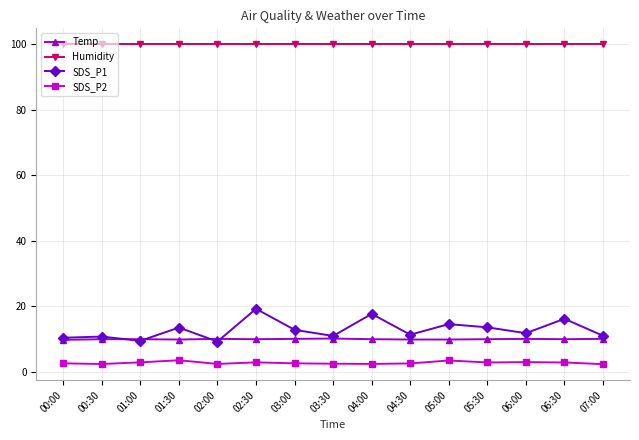

What is the label of the 3rd point from the left?

01:00